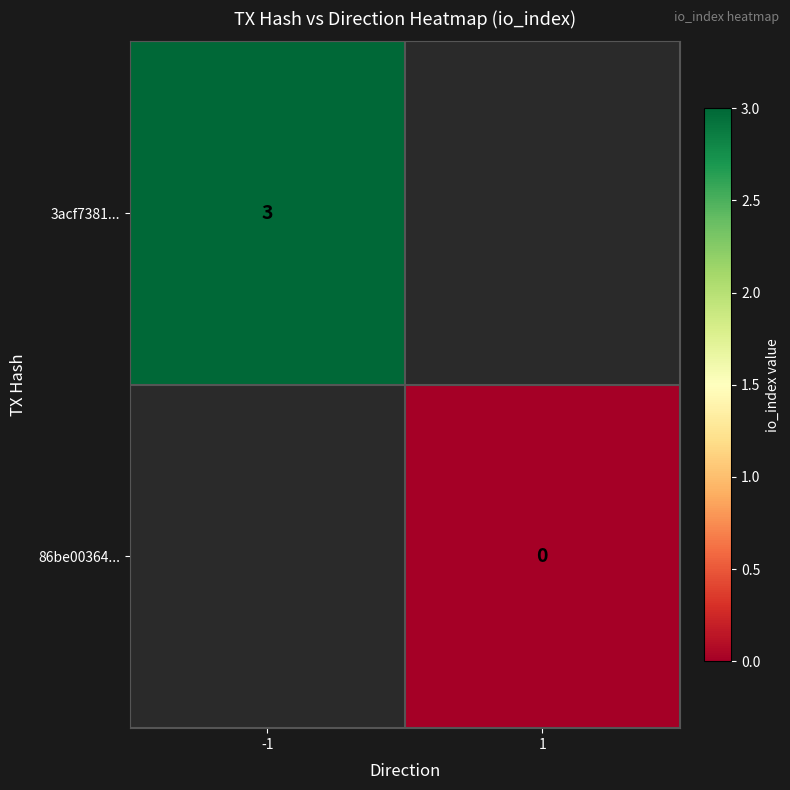

Is it true that 3acf7381... equals 4 at -1?

False